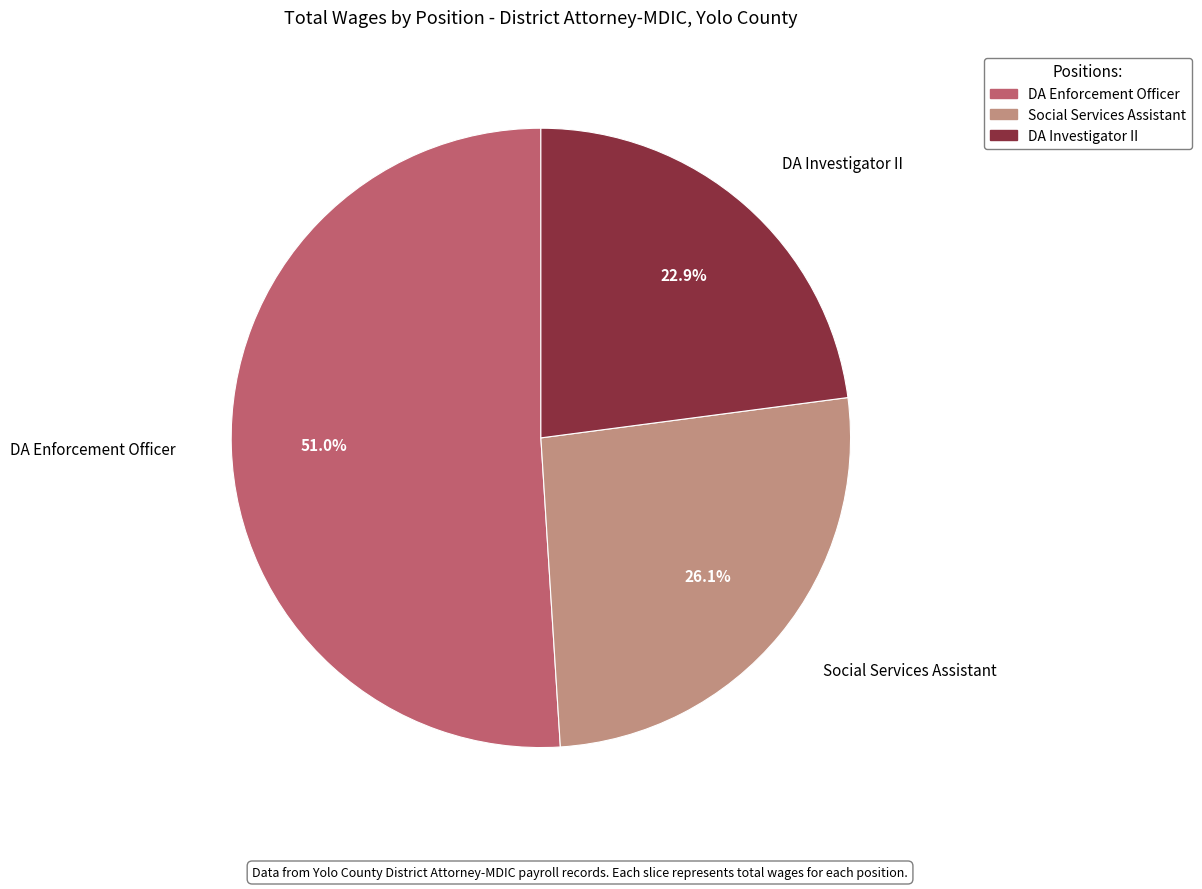

Count the number of slices in the pie.

3